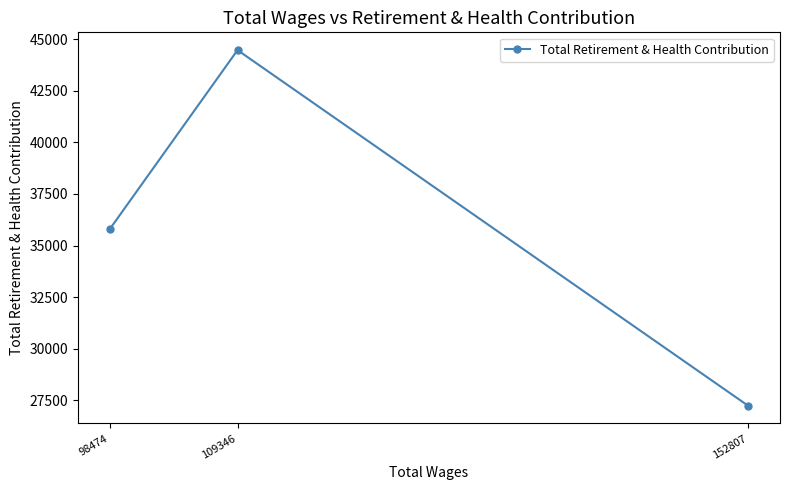

At which category does the chart reach its minimum across all series?

152807